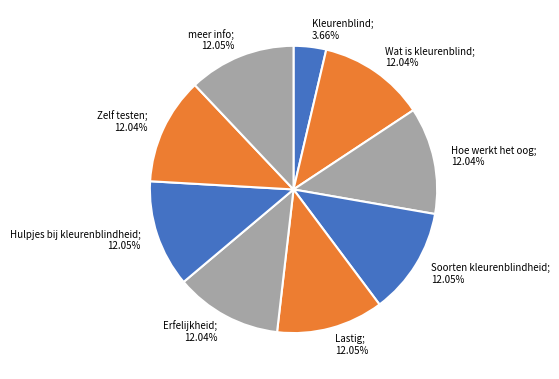

How many slices are in this pie chart?

9